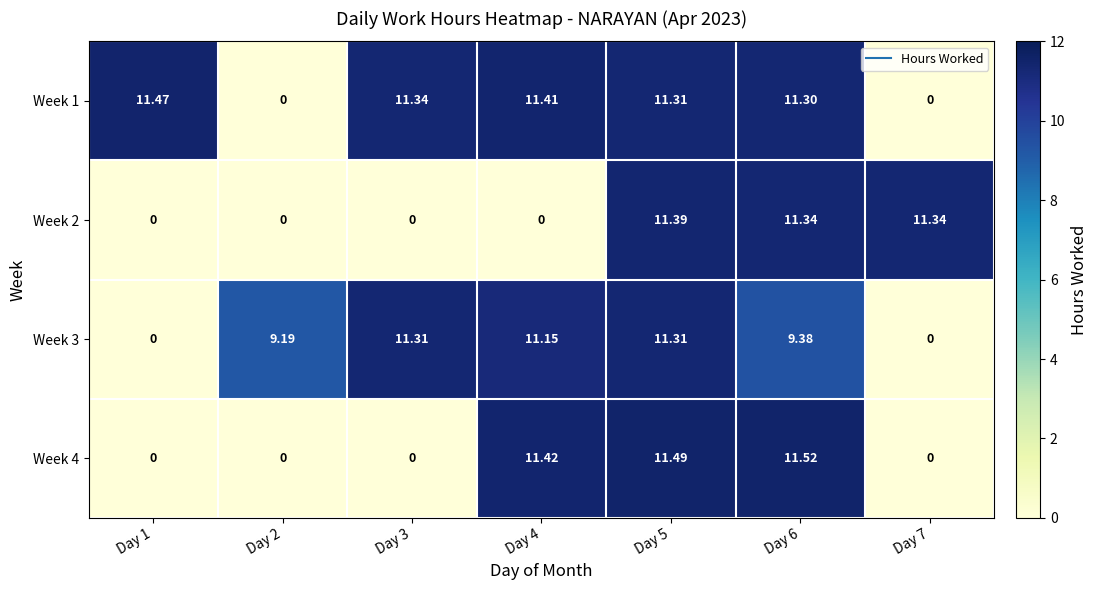

Which has a higher value, Day 6 or Day 1?

Day 1